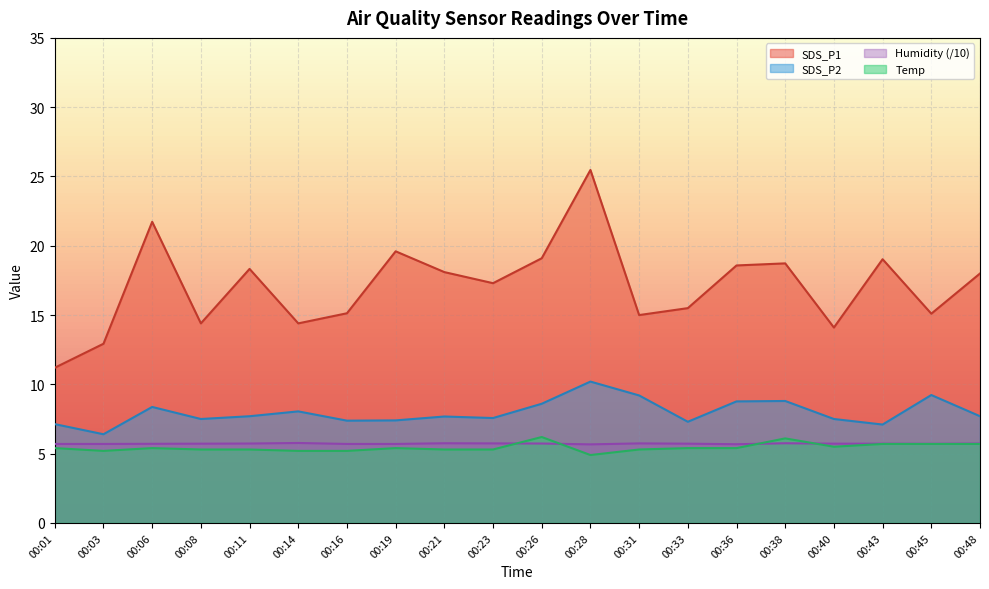

Between 00:08 and 00:40, which series saw the biggest shift?

SDS_P1